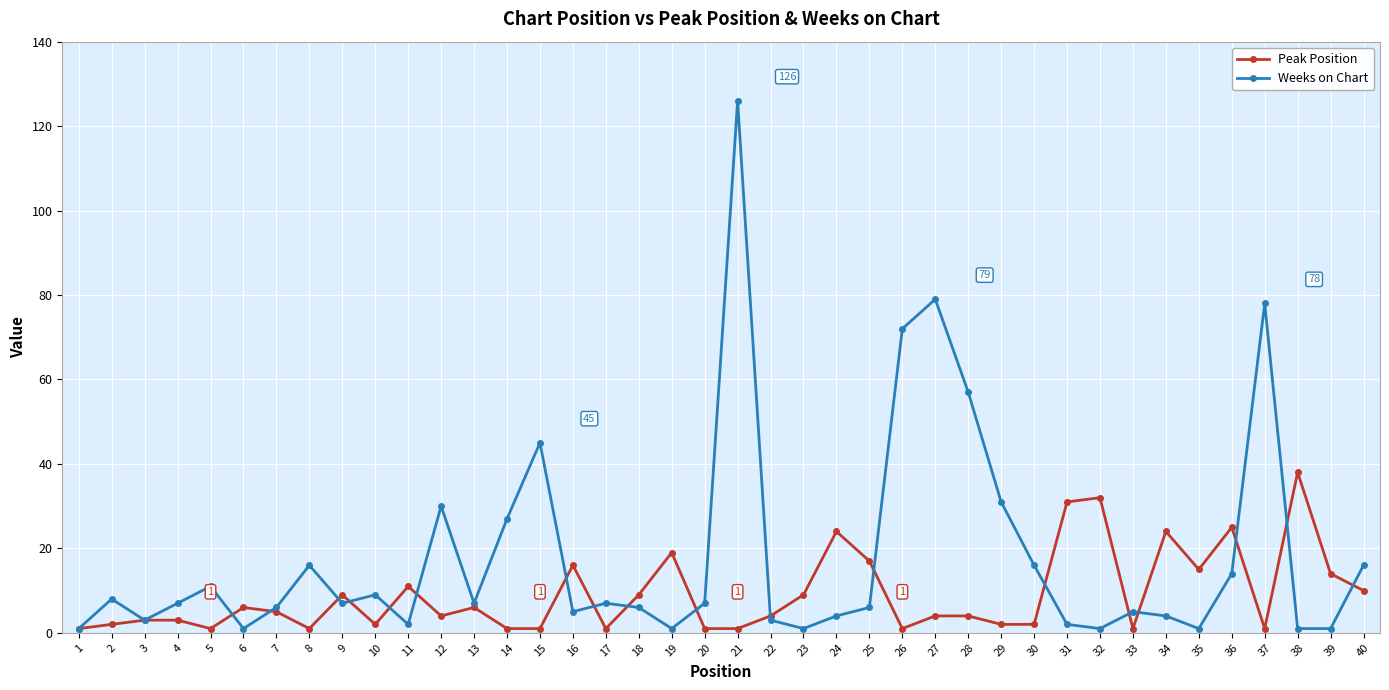

True or false: Weeks on Chart has a value of 27 at 14.

True